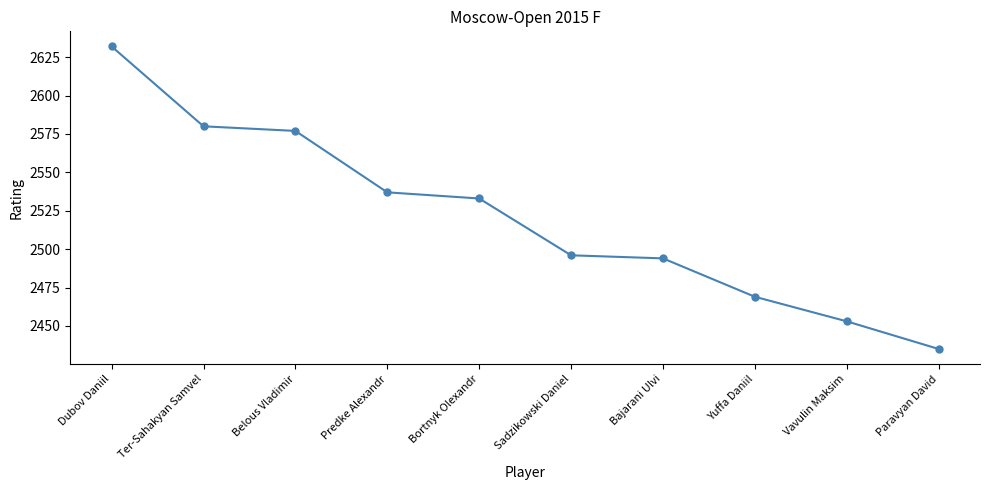

Is it true that the value at Ter-Sahakyan Samvel is 2580?

True